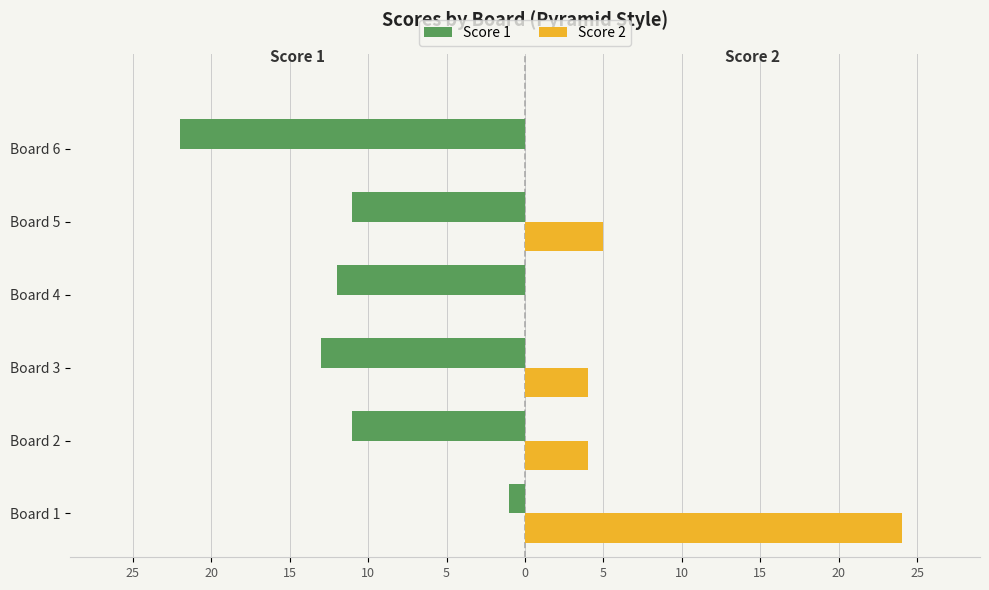

What are all the series names shown in the legend?

Score 1, Score 2